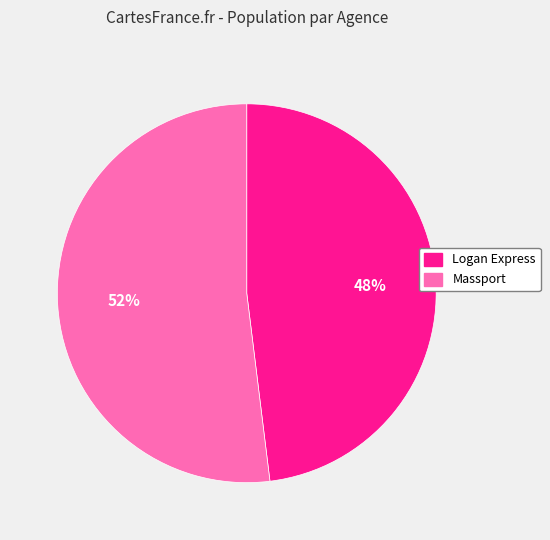

To the nearest percent, what percentage of the pie is Logan Express?

48%